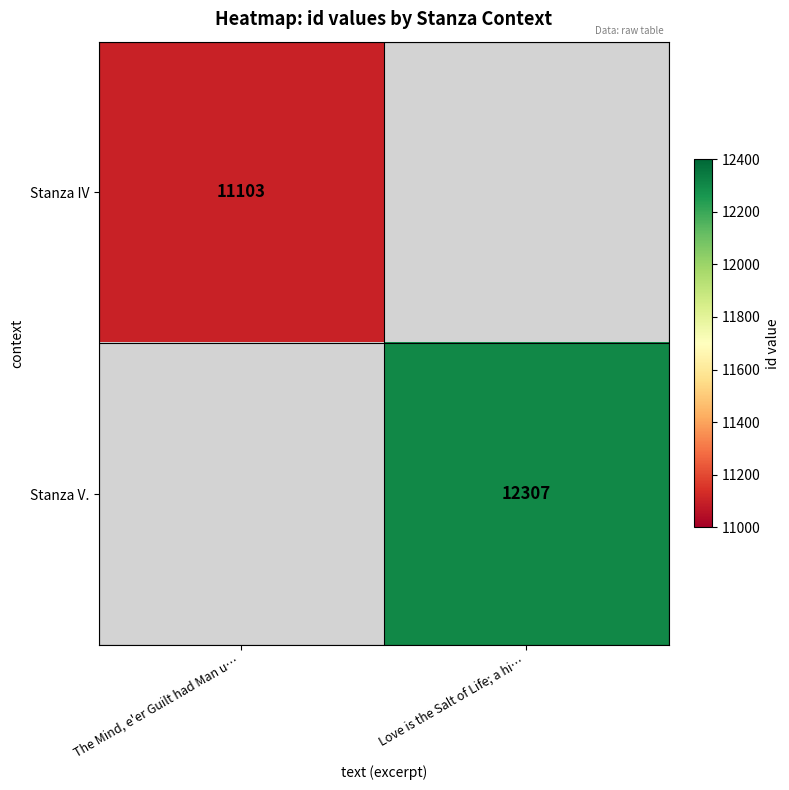

Is it true that Stanza IV equals 11103 at The Mind, e'er Guilt had Man u…?

True